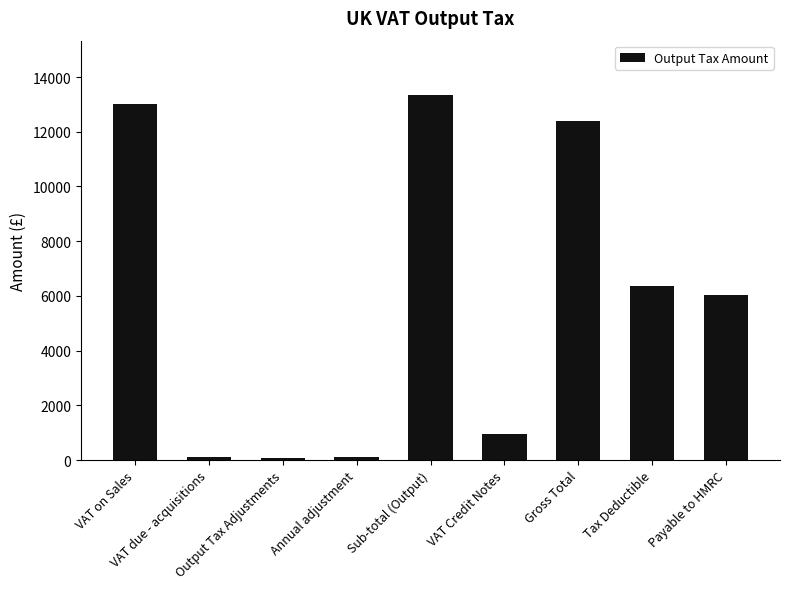

What is the maximum value shown in the chart?

13330